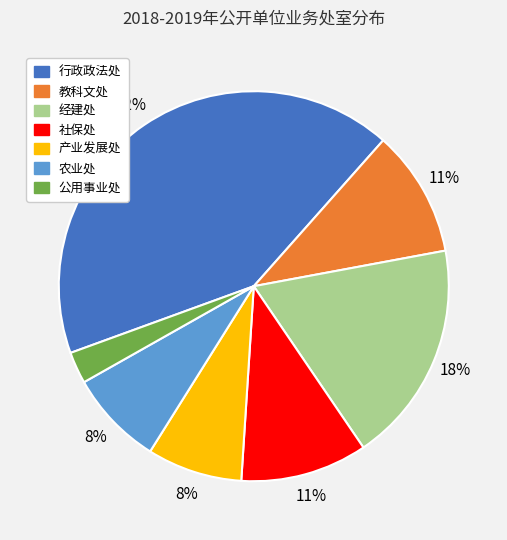

Approximately how many times larger is the value at 产业发展处 compared to 农业处?

1.0